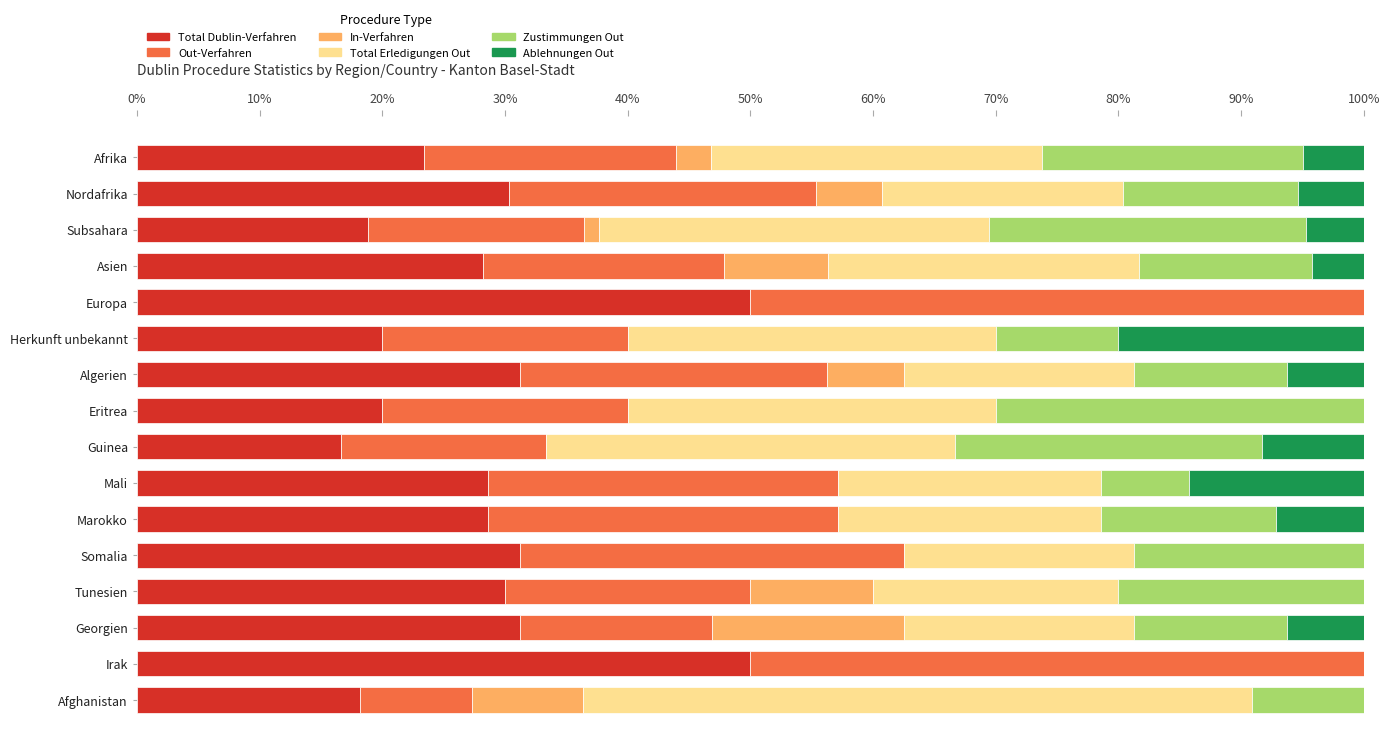

What is the total value across all series at Tunesien?

100.0